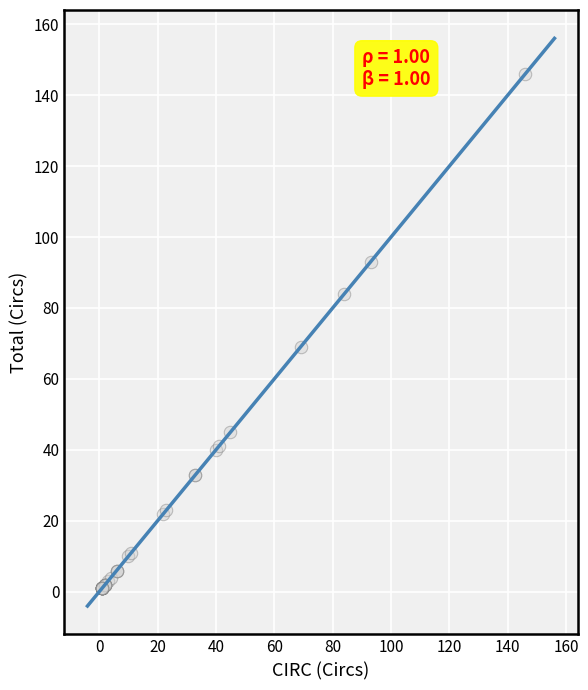

What Y value in the scatter plot is closest to 73?

69